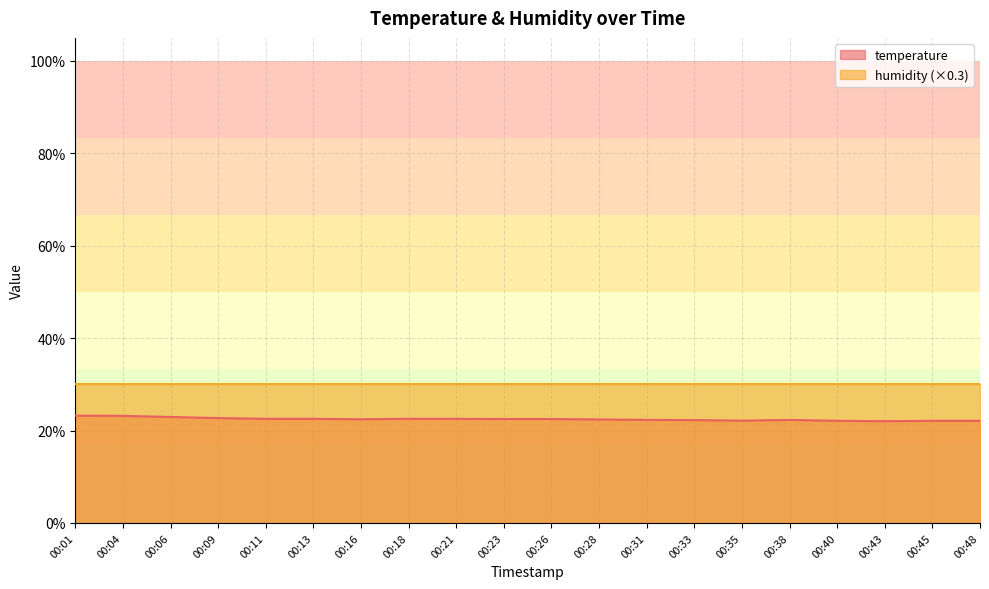

What is the maximum value shown in the chart?

30.0